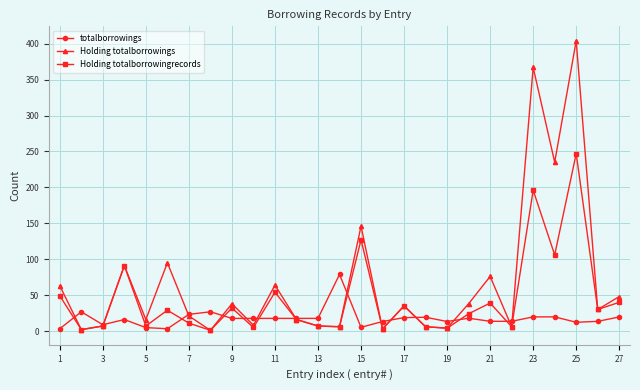

Which series has the widest spread of values?

Holding totalborrowings